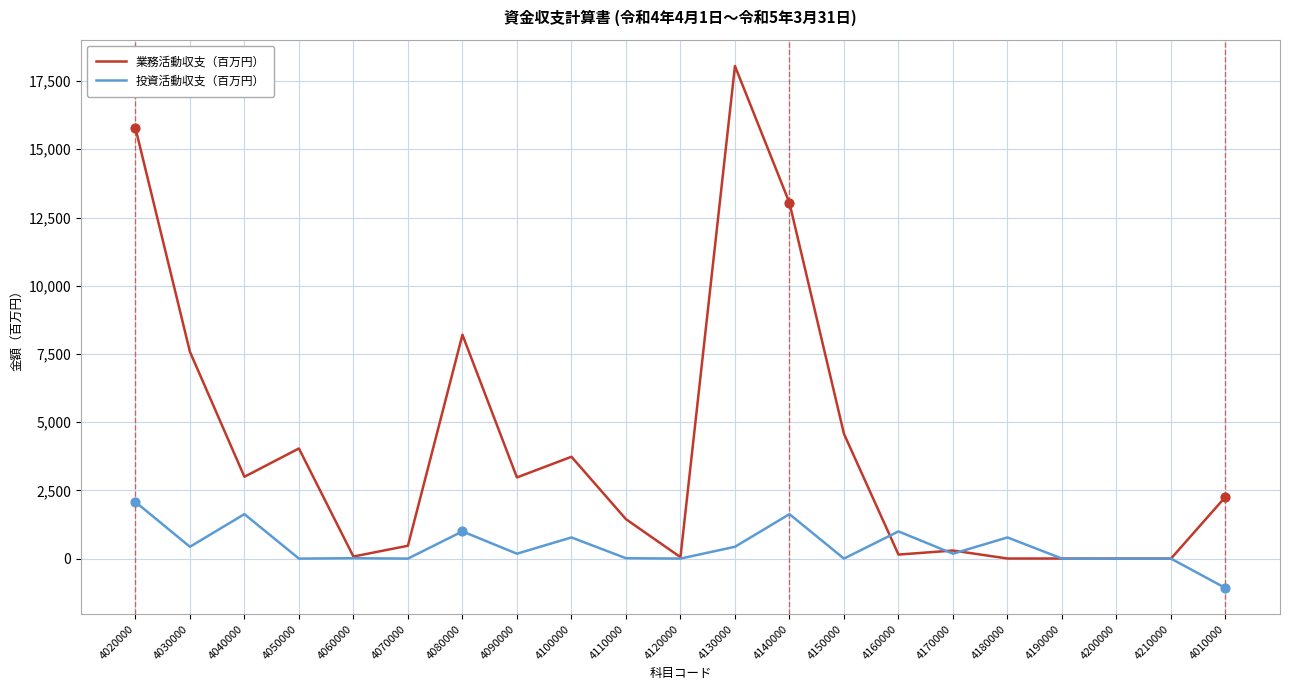

Which series has the largest range (max minus min)?

業務活動収支（百万円）